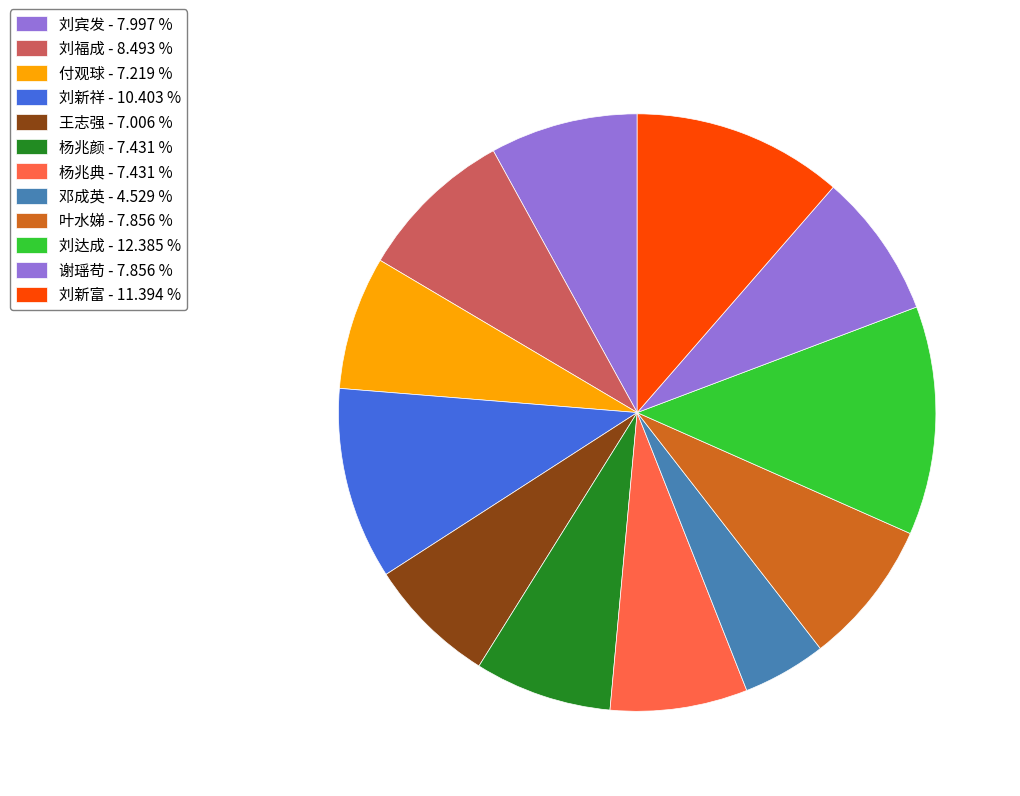

Rank the categories by value from highest to lowest.

刘达成, 刘新富, 刘新祥, 刘福成, 刘宾发, 叶水娣, 谢瑶苟, 杨兆颜, 杨兆典, 付观球, 王志强, 邓成英